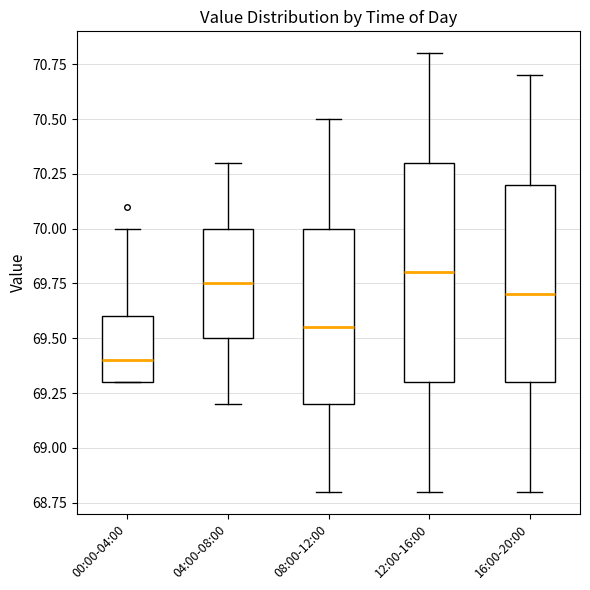

Reading left to right, transcribe this box plot: for each box, give where its median line is, the range the box spans, and where its two whiskers end, as read against the y-axis. The values are not printed on the chart, so give them approximately, as read against the axis.

00:00-04:00: median 69.40, box 69.30 to 69.60, whiskers 69.30 to 70.00
04:00-08:00: median 69.75, box 69.50 to 70.00, whiskers 69.20 to 70.30
08:00-12:00: median 69.55, box 69.20 to 70.00, whiskers 68.80 to 70.50
12:00-16:00: median 69.80, box 69.30 to 70.30, whiskers 68.80 to 70.80
16:00-20:00: median 69.70, box 69.30 to 70.20, whiskers 68.80 to 70.70